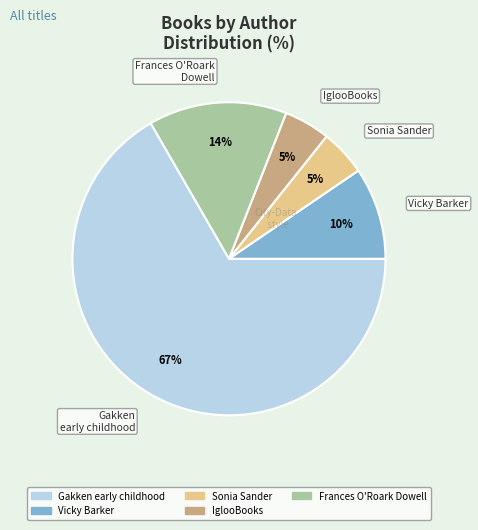

Is there a majority slice in this chart?

Yes